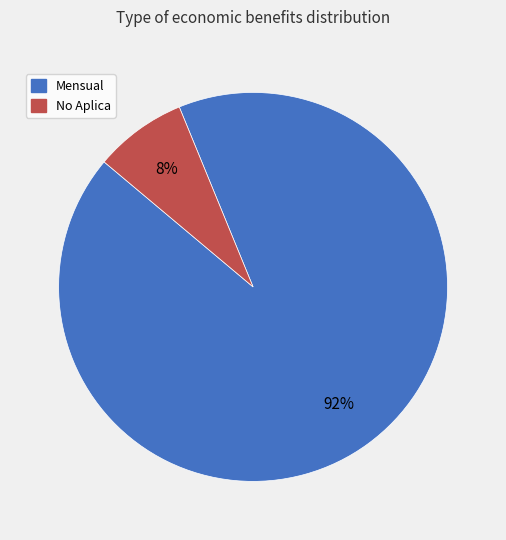

What is the majority slice?

Mensual